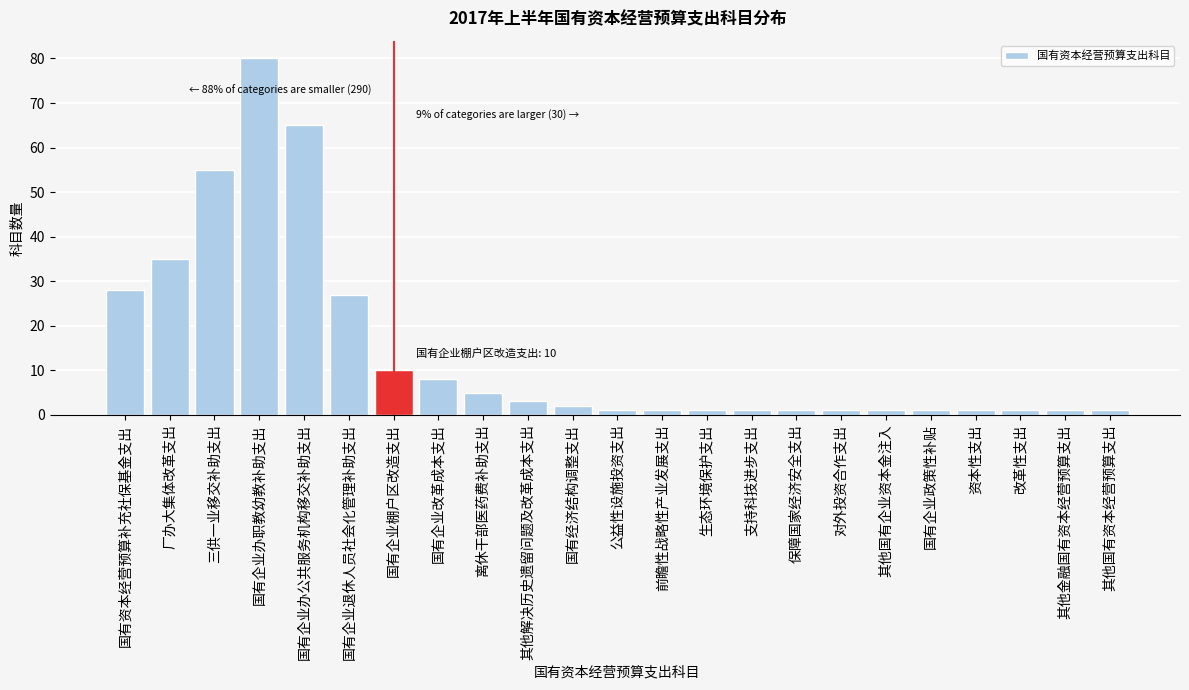

Reading left to right, extract all data points from this chart.

28	35	55	80	65	27	10	8	5	3	2	1	1	1	1	1	1	1	1	1	1	1	1